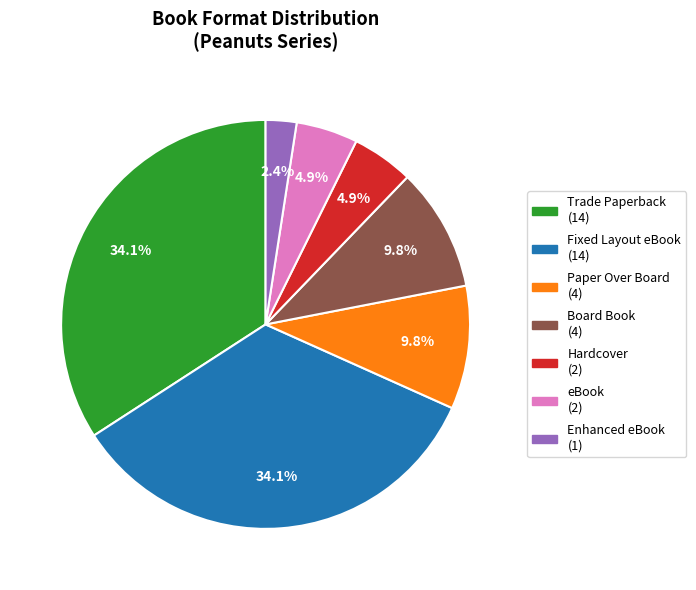

Is there a majority slice in this chart?

No